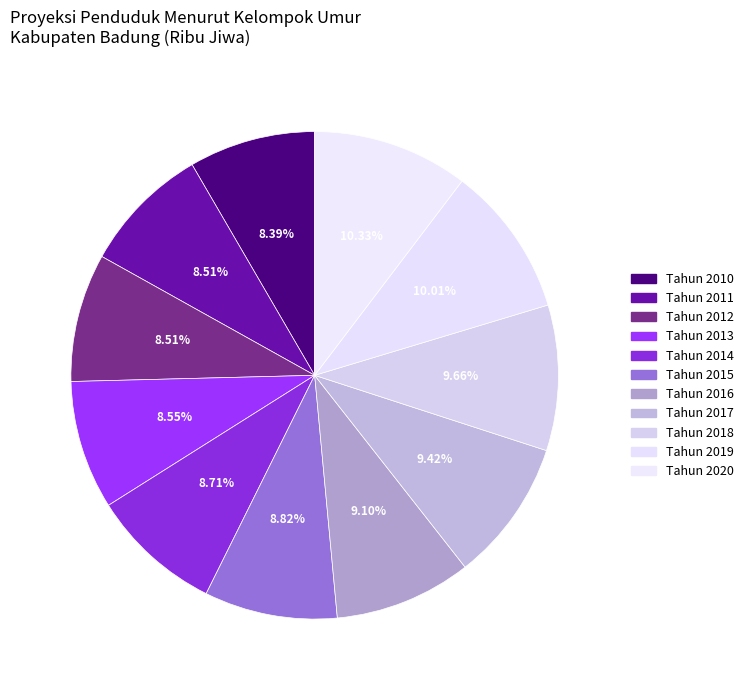

How much of the chart is everything except Tahun 2020?

89.7%